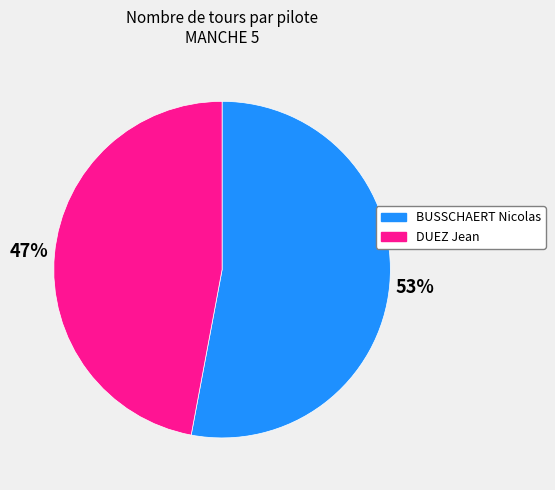

To the nearest percent, what is the average slice percentage?

50%